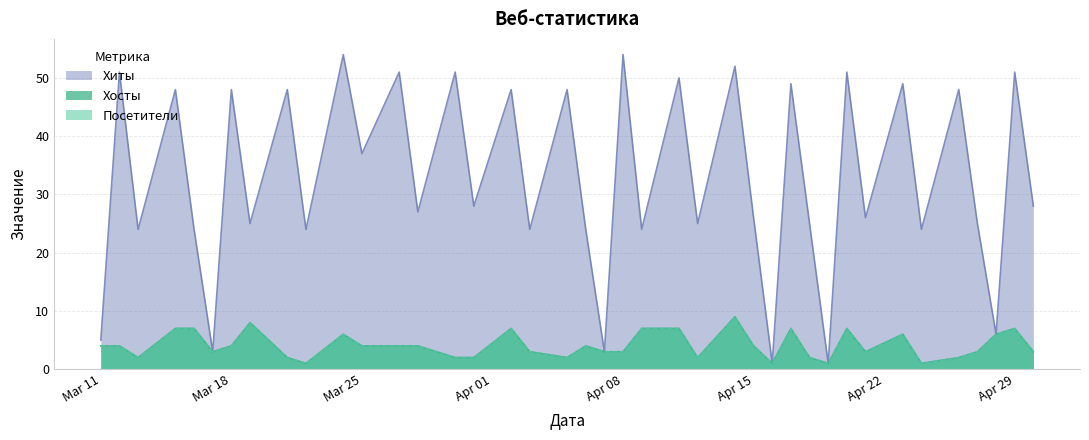

True or false: Хиты has more than 1 points higher than both neighbors.

True